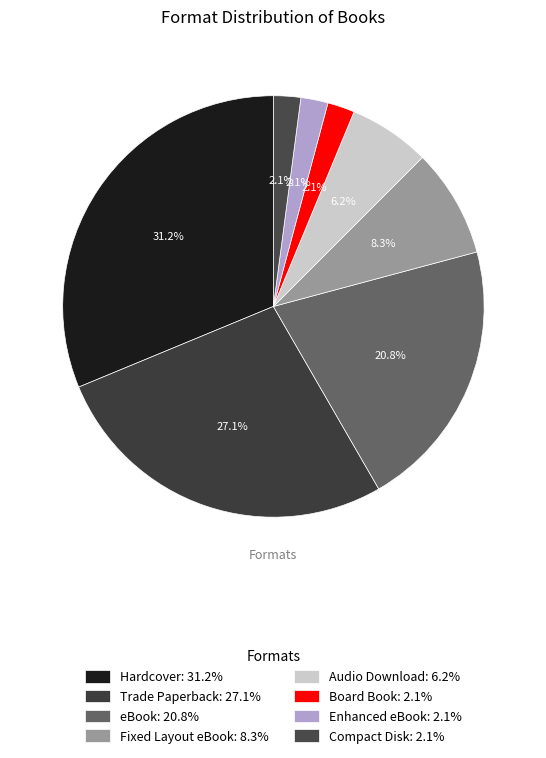

Is it true that Fixed Layout eBook is 19% of the pie?

False